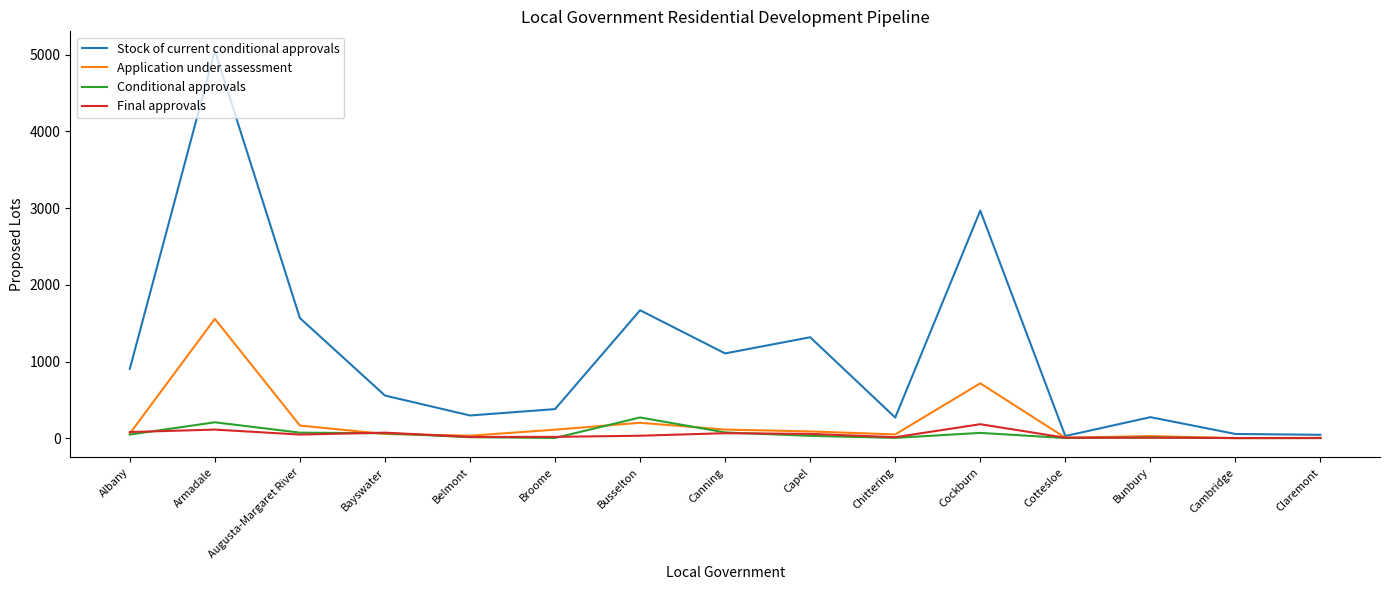

What is the difference between the second highest and second lowest values in the Conditional approvals series?

206